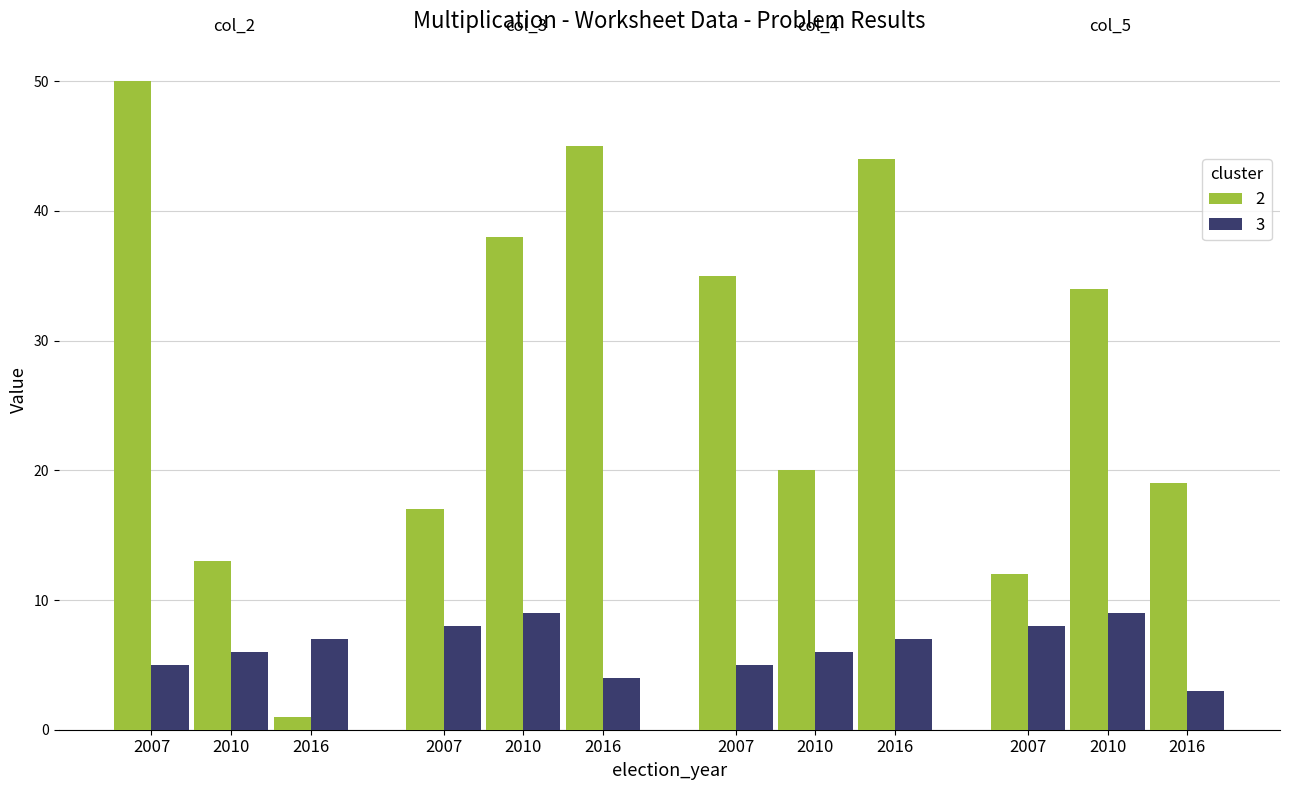

How many values in the 2 series are below 34?

6